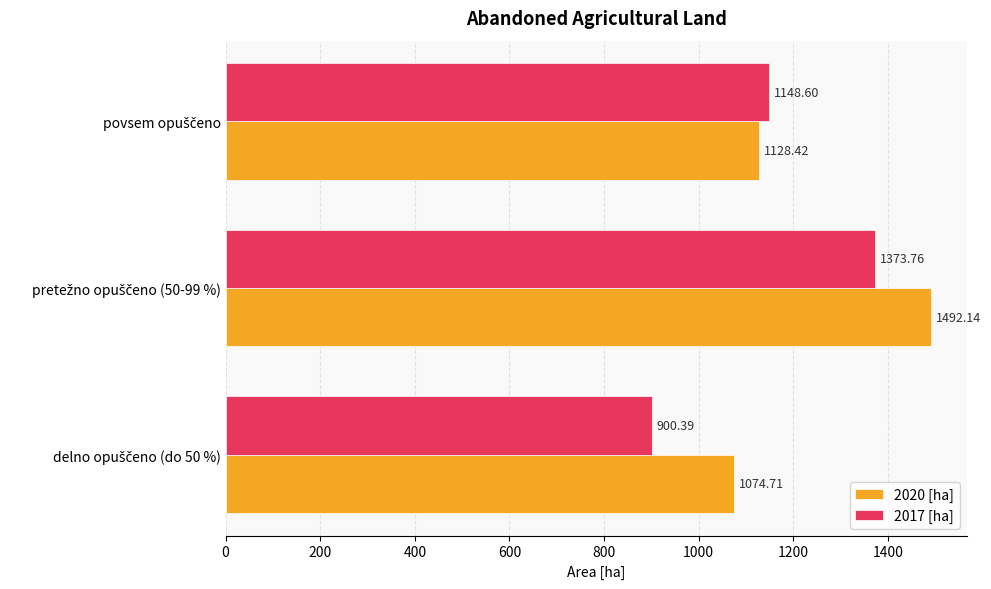

Which series has the widest spread of values?

2017 [ha]